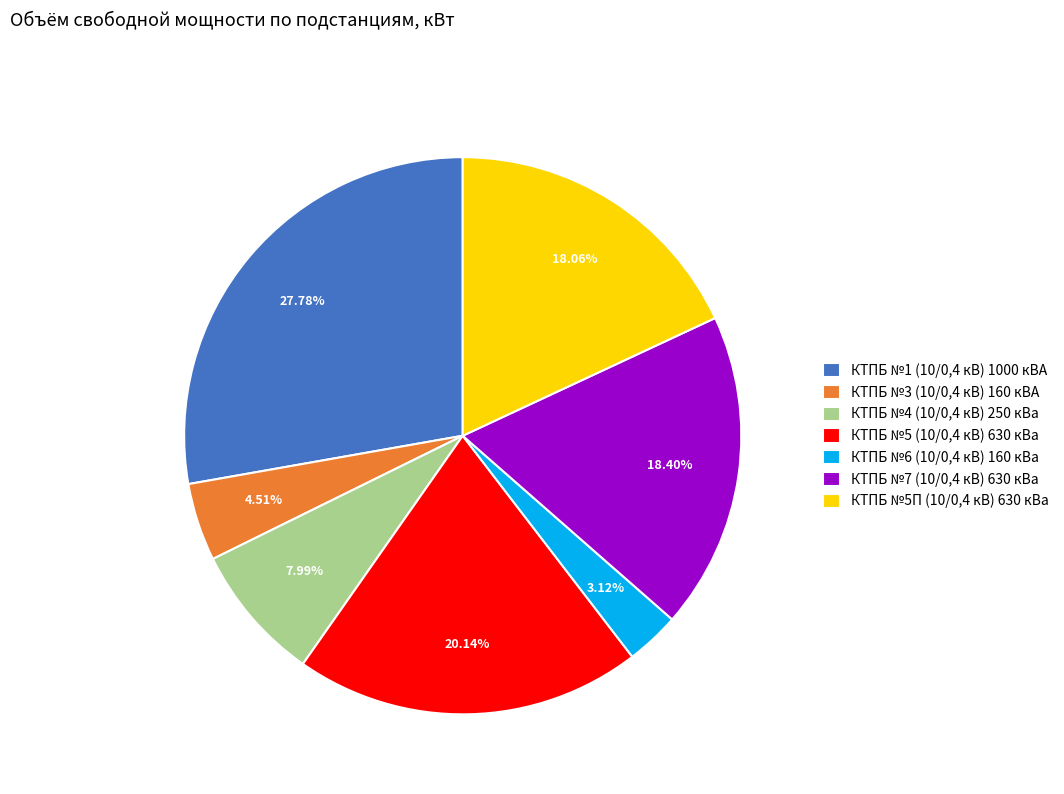

Approximately how many times larger is the value at КТПБ №5П (10/0,4 кВ) 630 кВа compared to КТПБ №3 (10/0,4 кВ) 160 кВА?

4.0